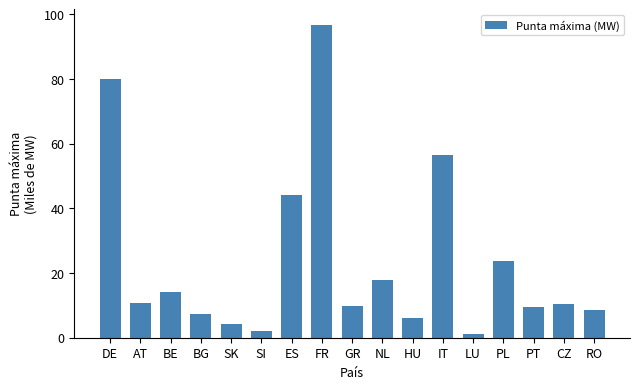

What is the value of the 16th bar from the left?

10.4